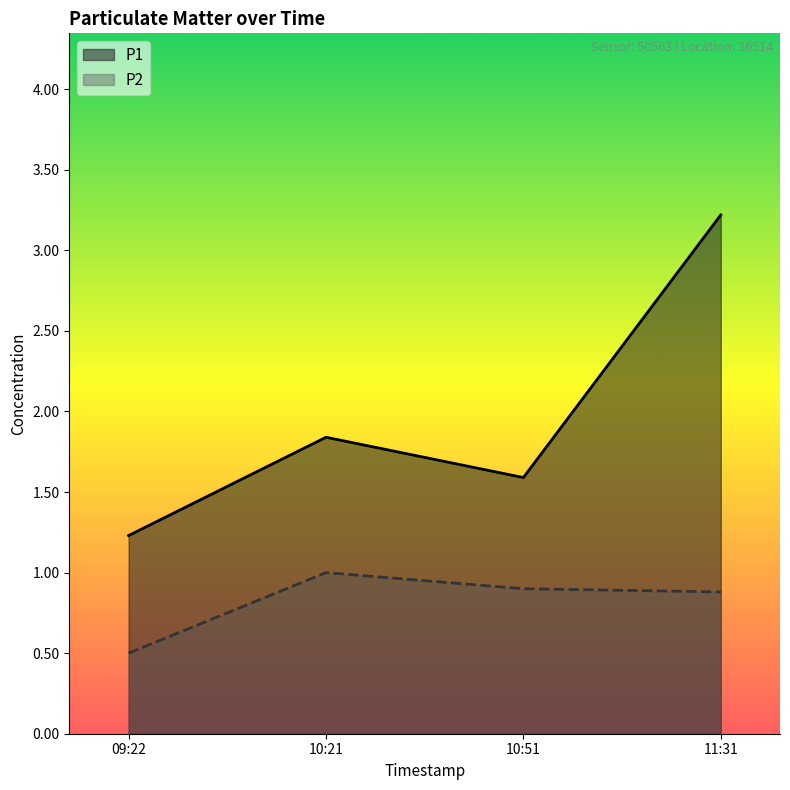

Rank the series at 10:21 from lowest to highest value.

P2, P1